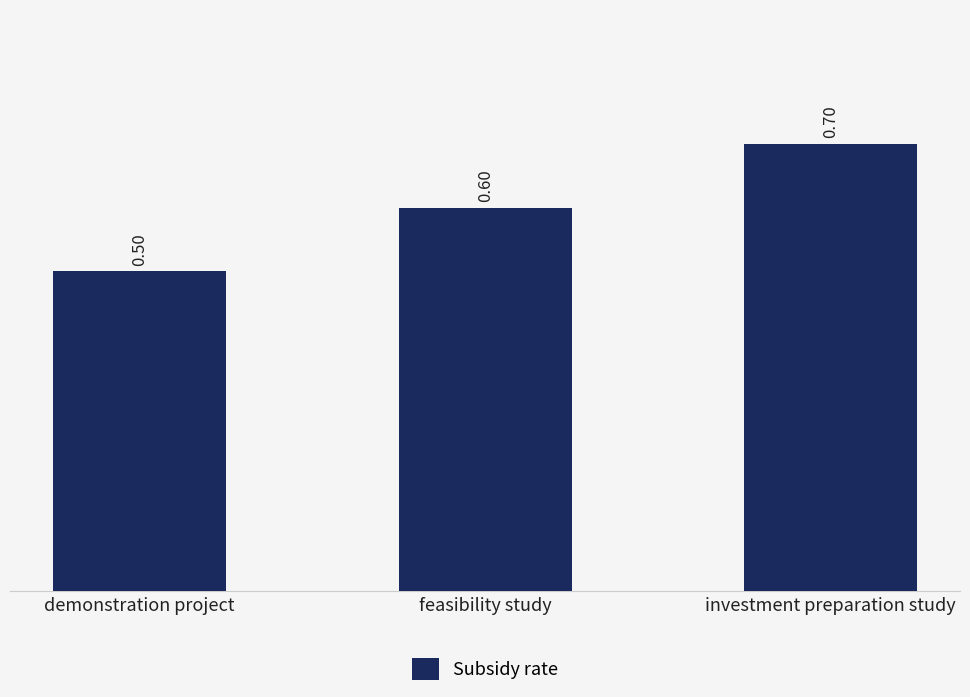

What is the difference between the values at demonstration project and feasibility study?

0.1